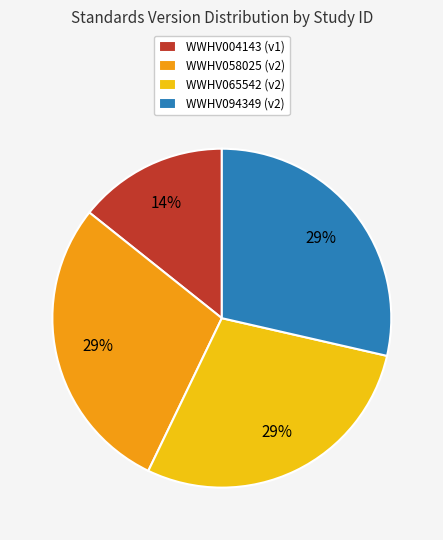

Is the sum of WWHV065542 (v2) and WWHV058025 (v2) greater than half?

Yes